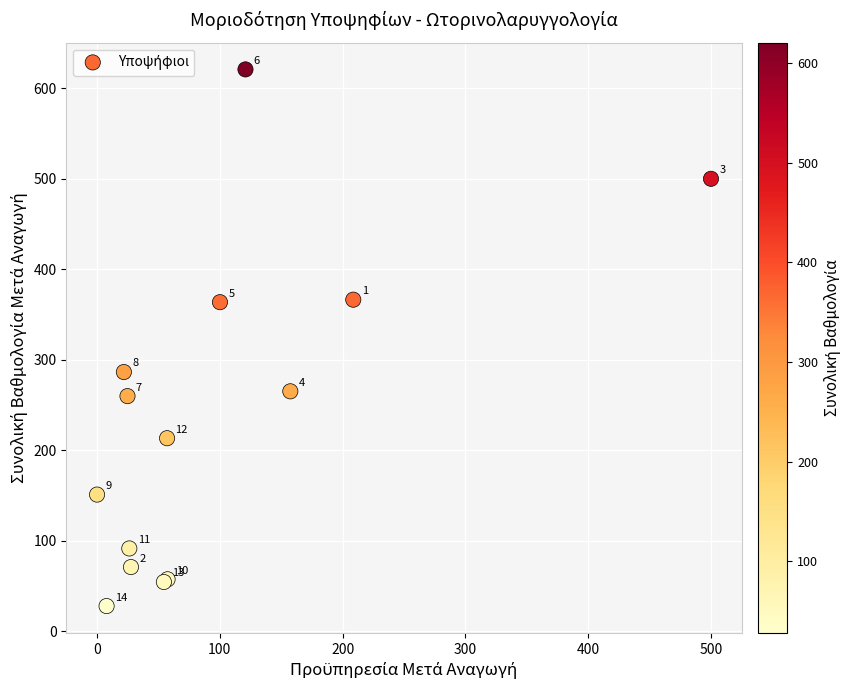

What Y value in the scatter plot is closest to 324?

286.4